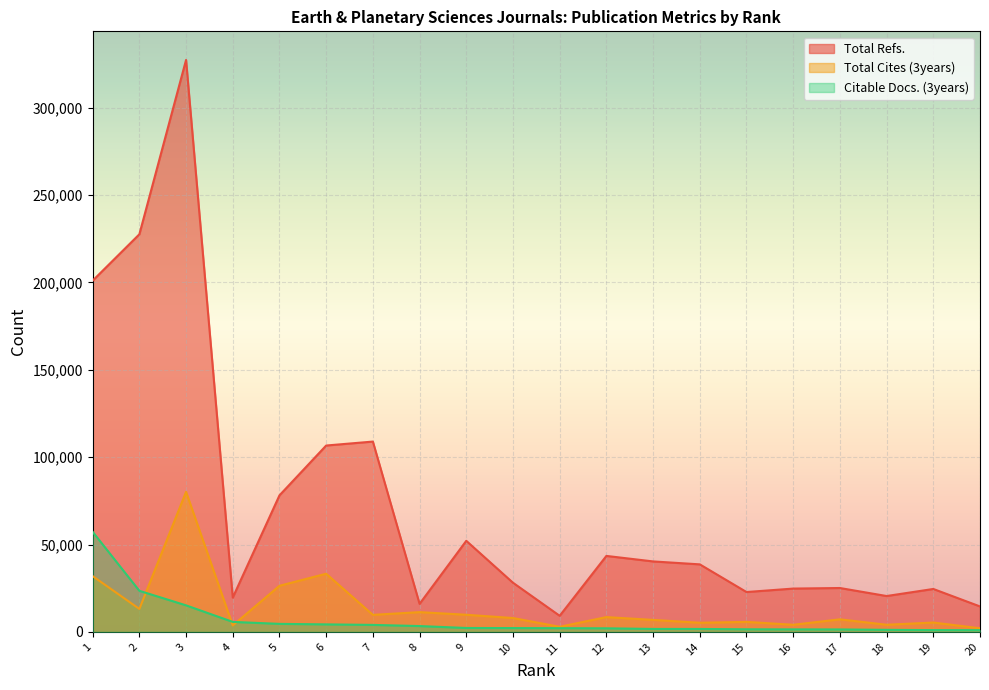

What is the approximate value of Total Refs. at 16, to the nearest 100?

24800